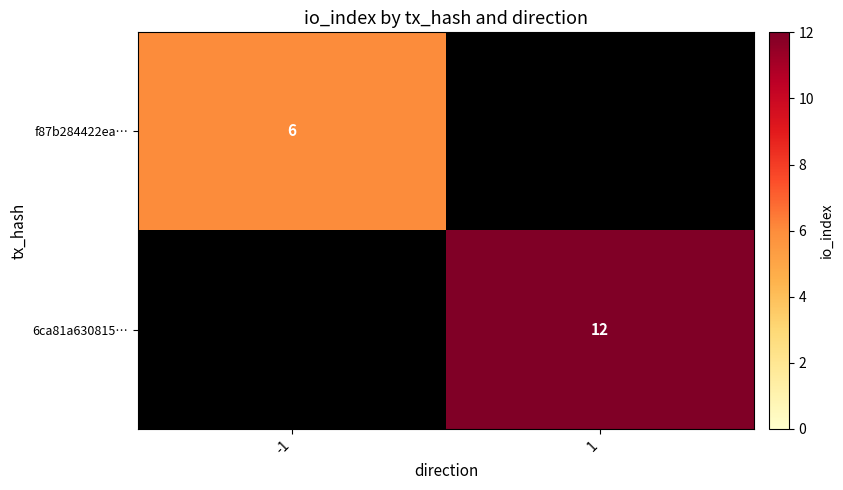

Is the value of 6ca81a630815… at 1 greater than the value of f87b284422ea… at -1?

Yes